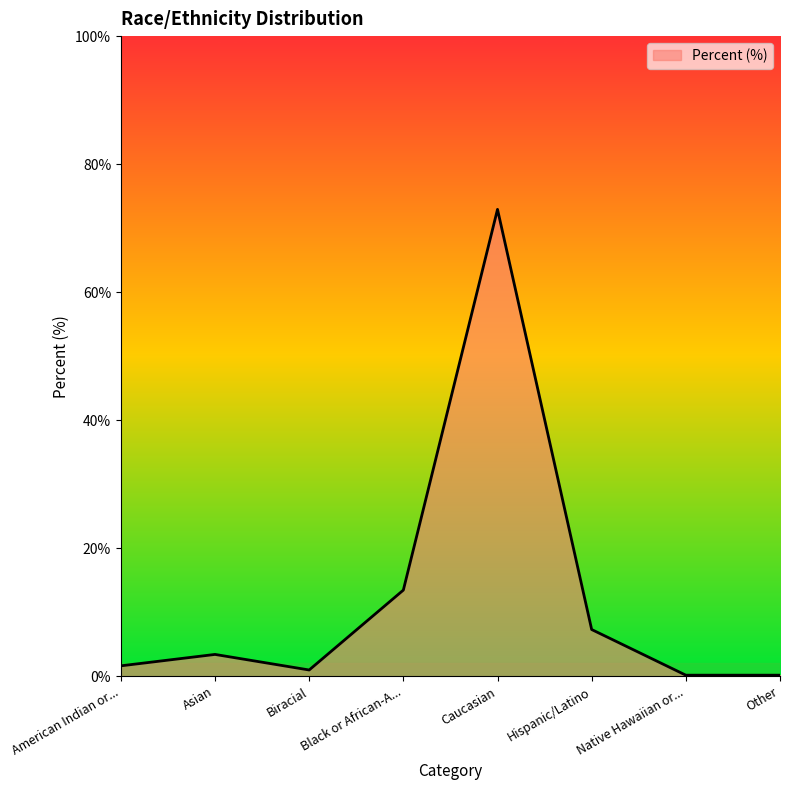

Where is the data nearest to the value 0?

Native Hawaiian or...